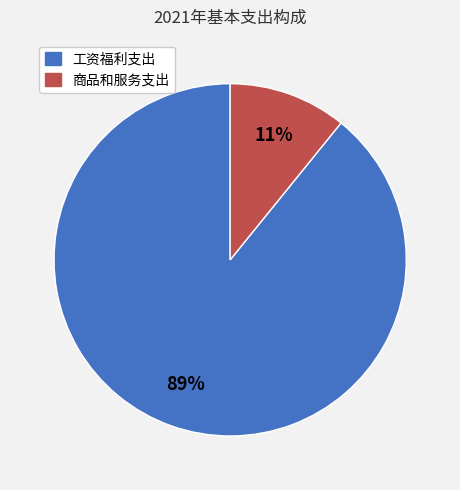

What is the majority slice?

工资福利支出